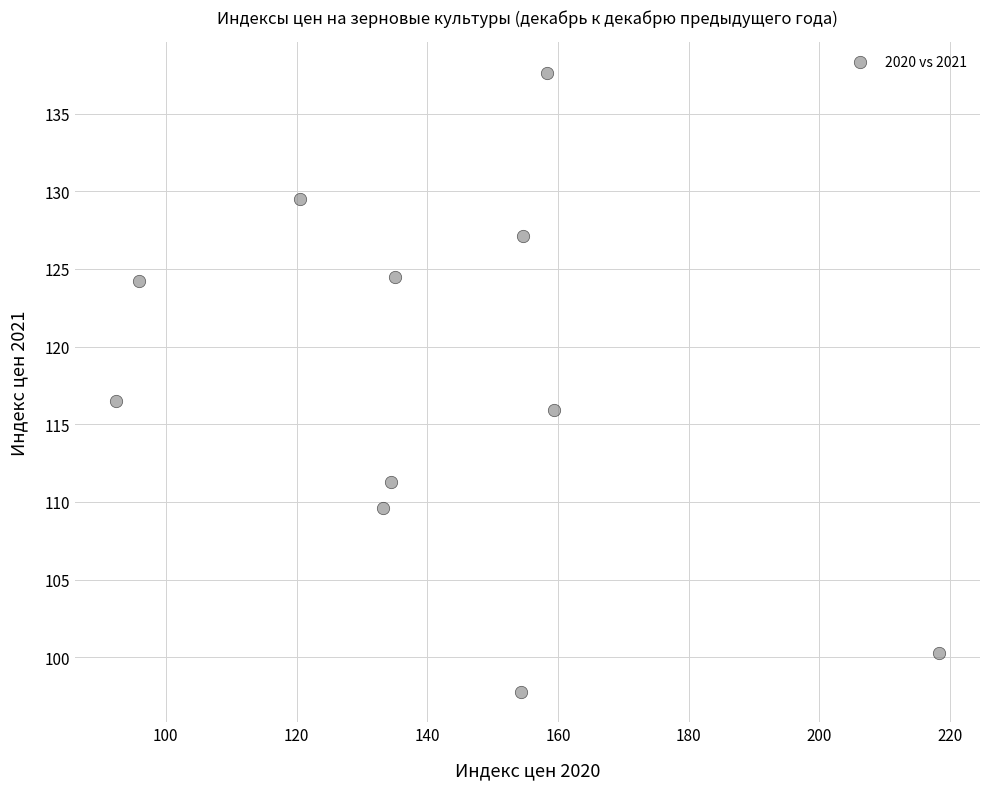

What Y value in the scatter plot is closest to 117?

116.5